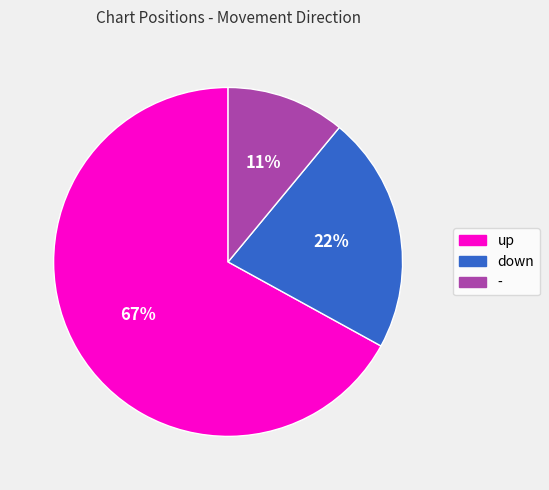

To the nearest percent, what percentage of the pie is -?

11%